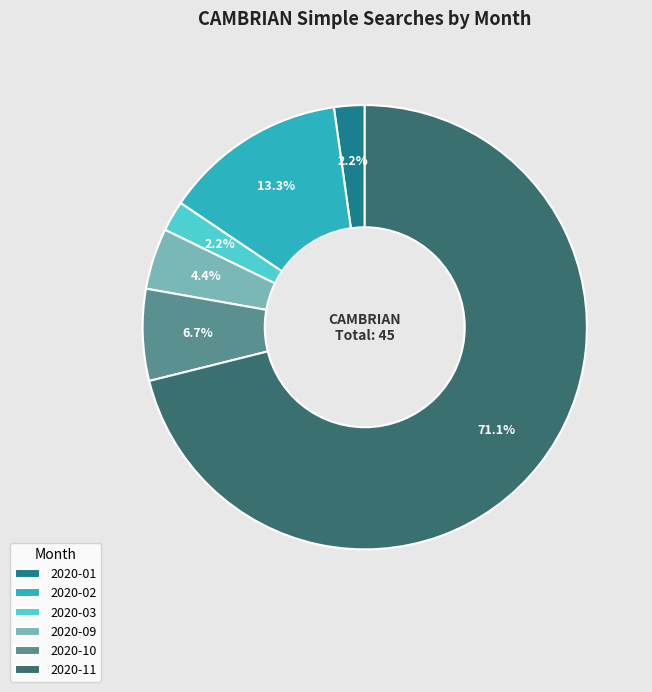

Which slice is the largest?

2020-11